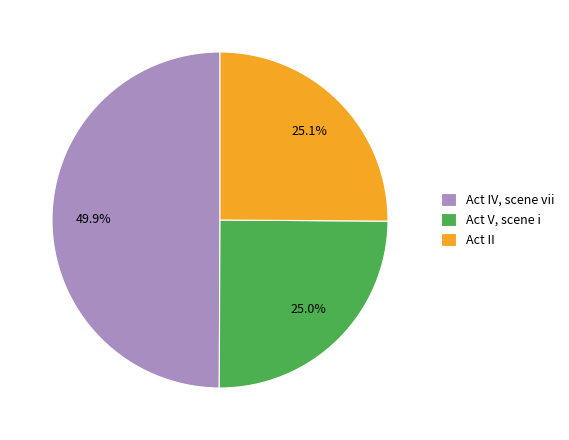

Which has a higher value, Act V, scene i or Act IV, scene vii?

Act IV, scene vii